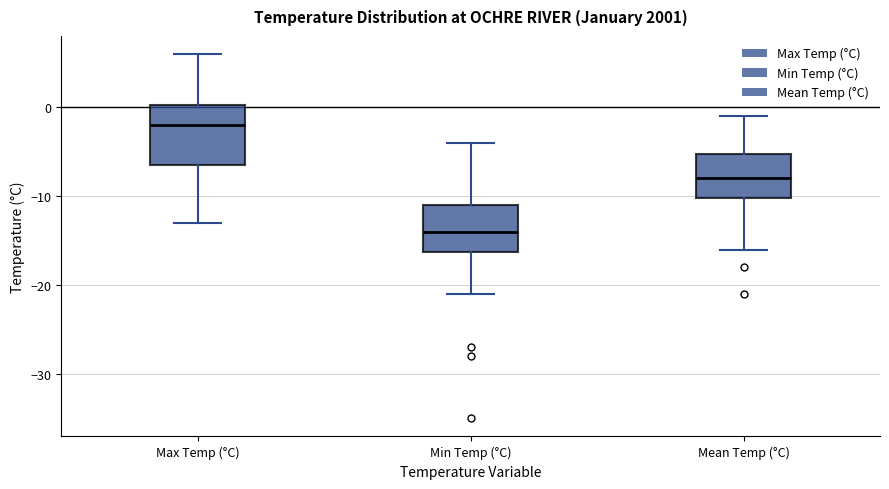

Reading left to right, read every box against the y-axis: the position of its median line, the range the box covers, and the ends of its whiskers. The values are not printed on the chart, so give them approximately, as read against the axis.

Max Temp (°C): median -2, box -6 to 0, whiskers -13 to 6
Min Temp (°C): median -14, box -16 to -11, whiskers -21 to -4
Mean Temp (°C): median -8, box -10 to -5, whiskers -16 to -1